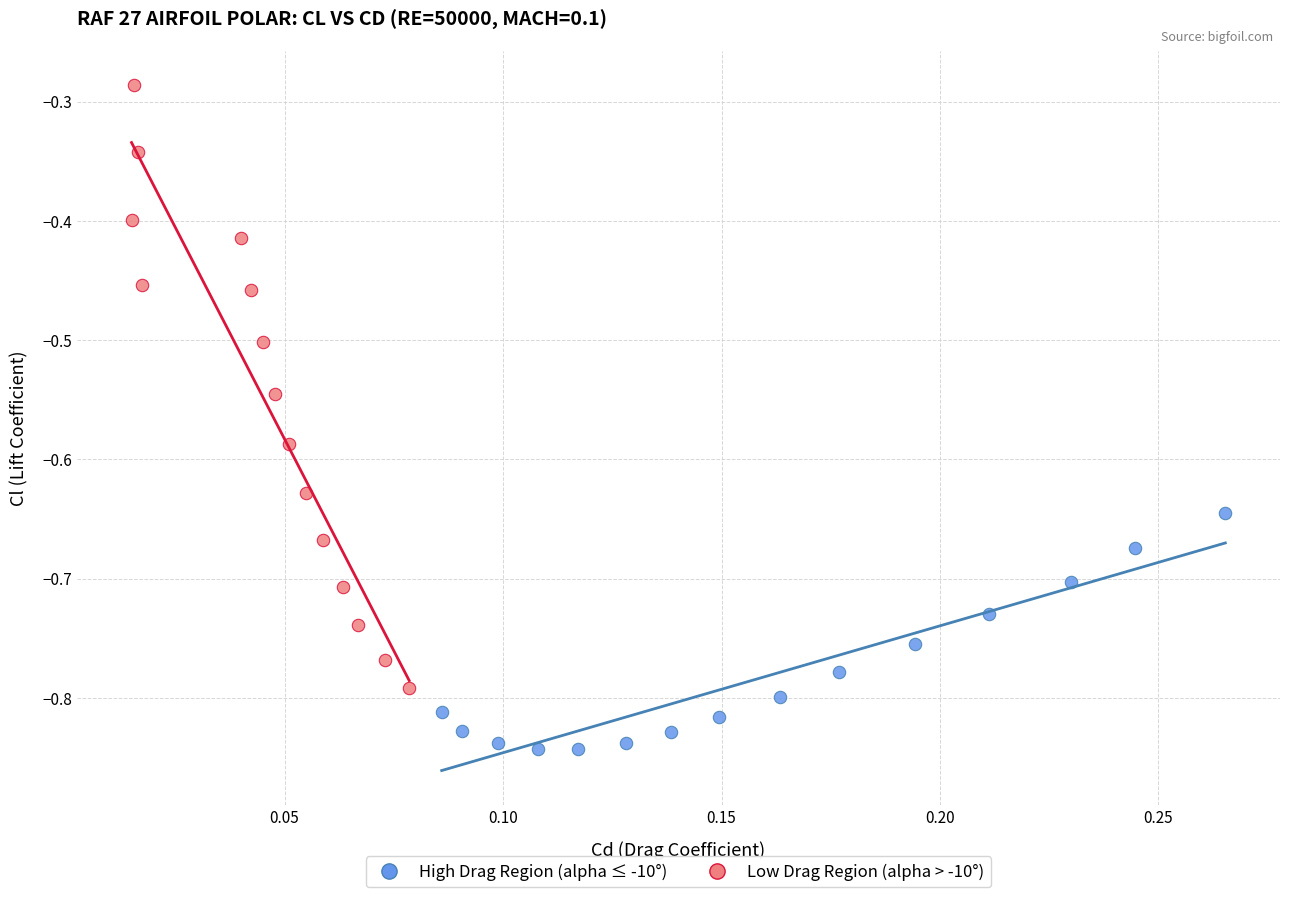

Which series reaches the minimum Y coordinate?

High Drag Region (alpha ≤ -10°)